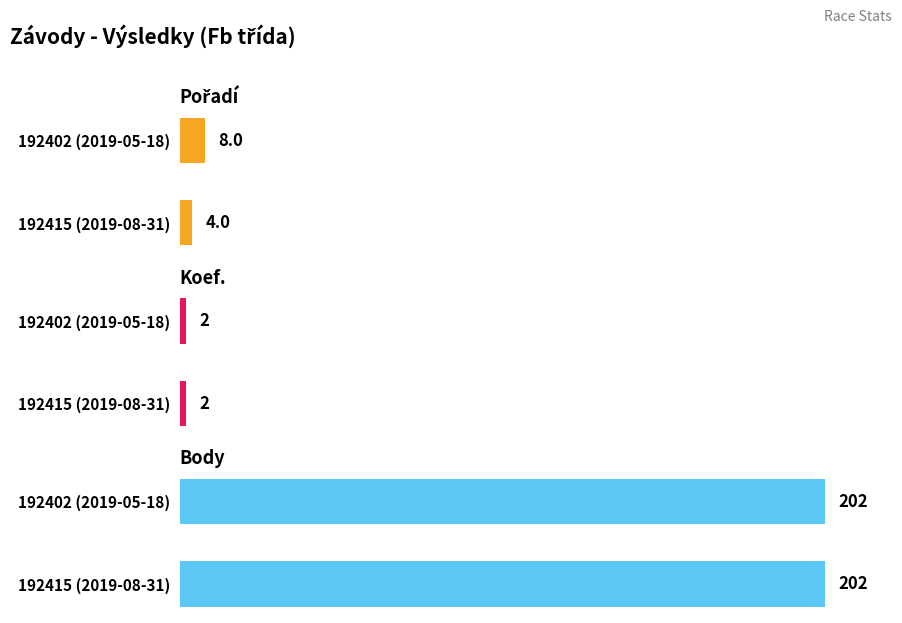

What are all the series names shown in the legend?

Pořadí, Koef., Body